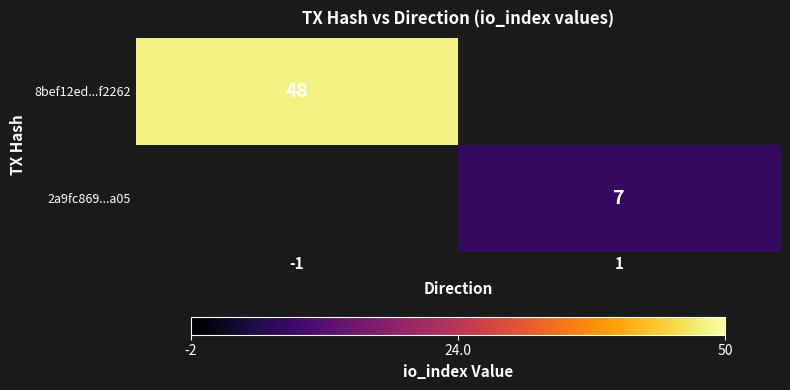

The 8bef12ed...f2262 series shows 48 at -1. True or false?

True